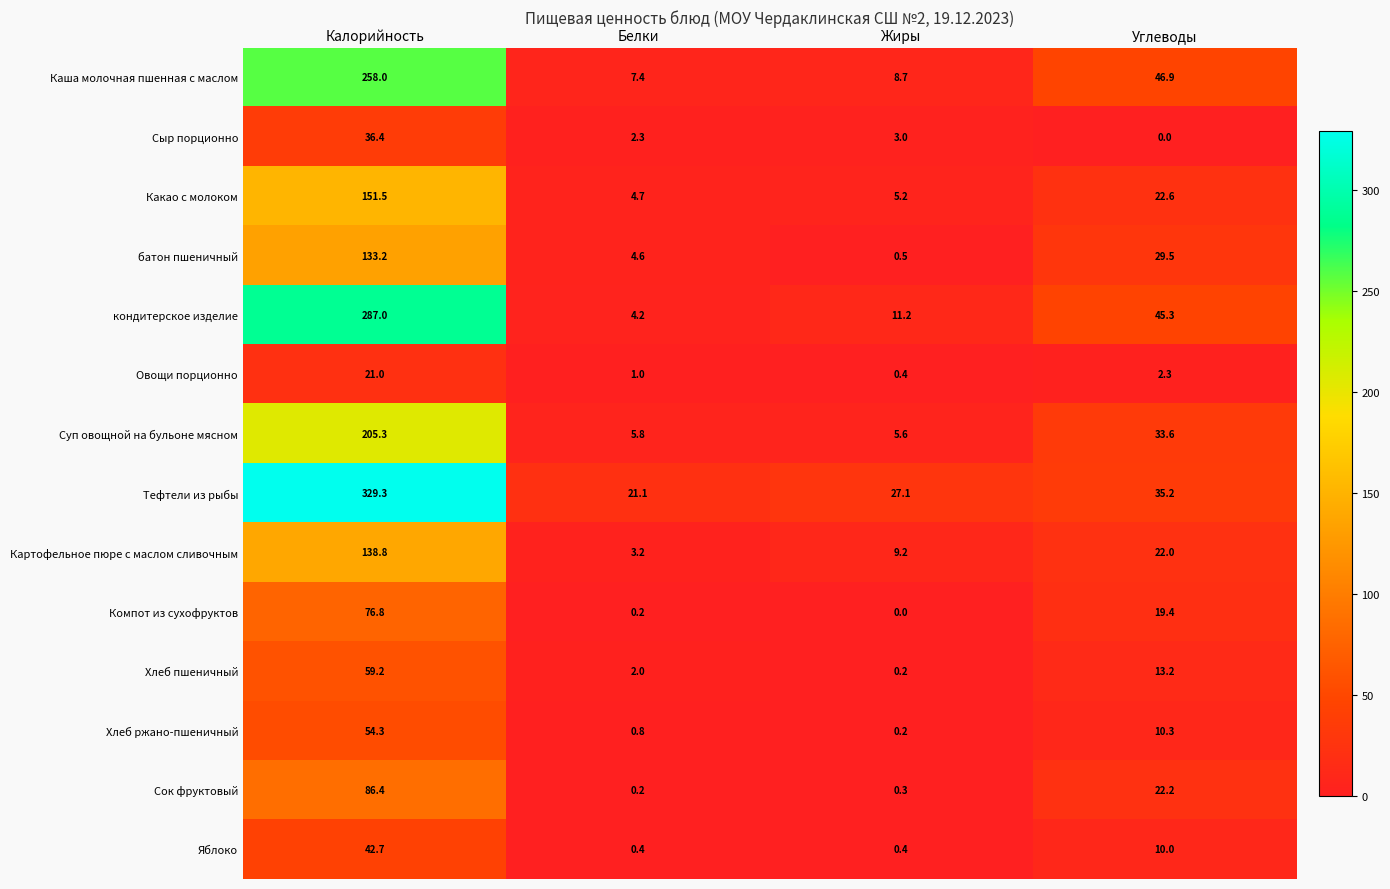

Between Калорийность and Жиры, which series saw the biggest shift?

Тефтели из рыбы